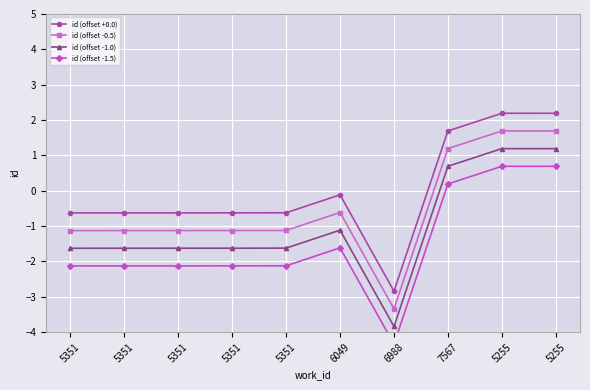

What is the maximum value shown in the chart?

2.2